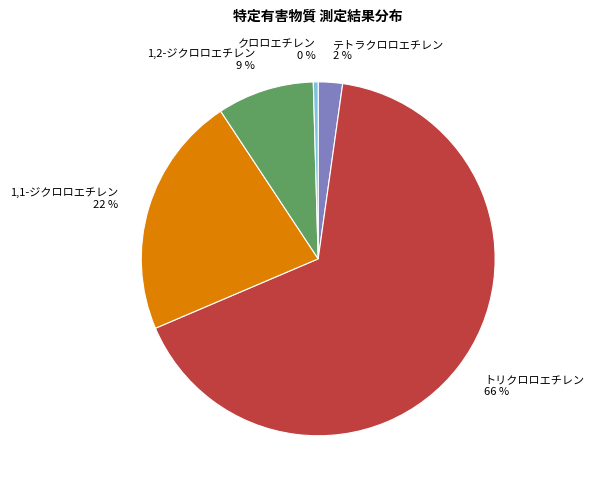

Which slice is the largest?

トリクロロエチレン